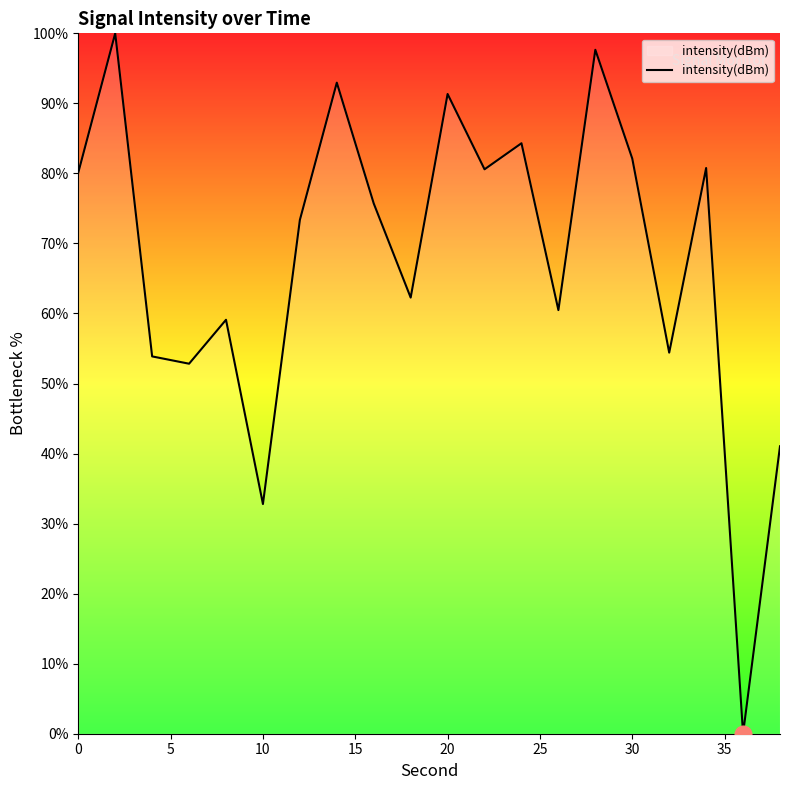

Between 10 and 20, which is larger?

20